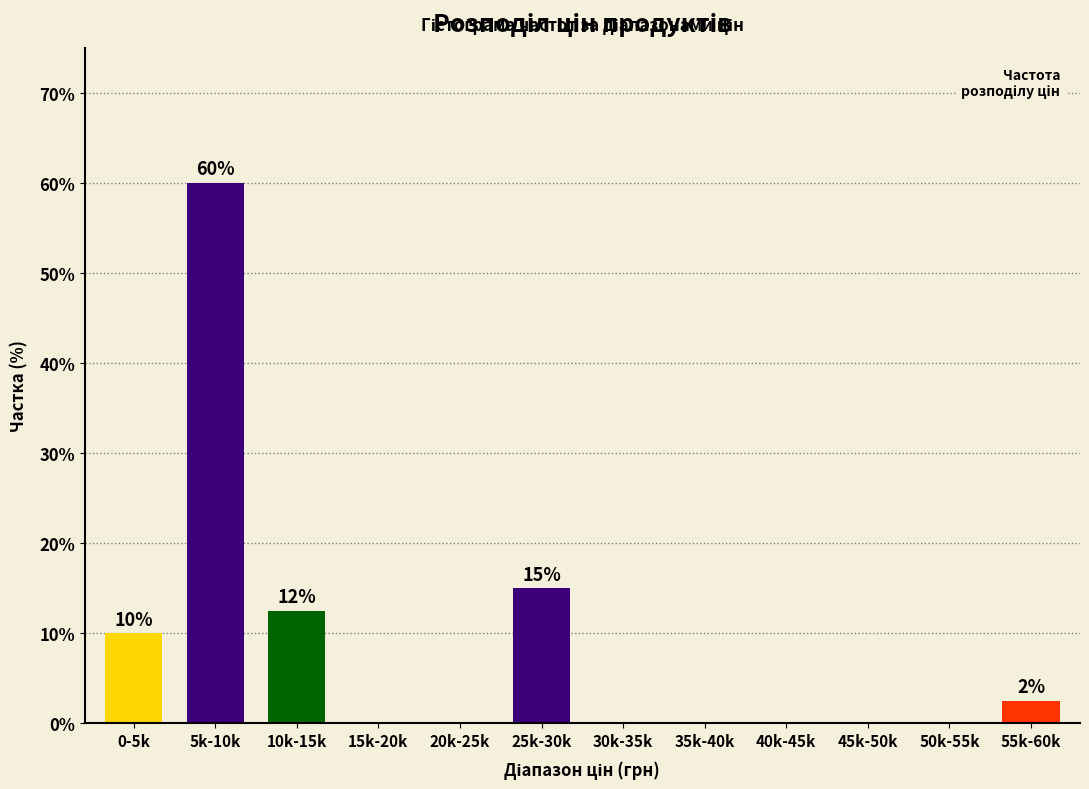

Reading left to right, extract all data points from this chart.

0-5k=10.0	5k-10k=60.0	10k-15k=12.5	15k-20k=0.0	20k-25k=0.0	25k-30k=15.0	30k-35k=0.0	35k-40k=0.0	40k-45k=0.0	45k-50k=0.0	50k-55k=0.0	55k-60k=2.5